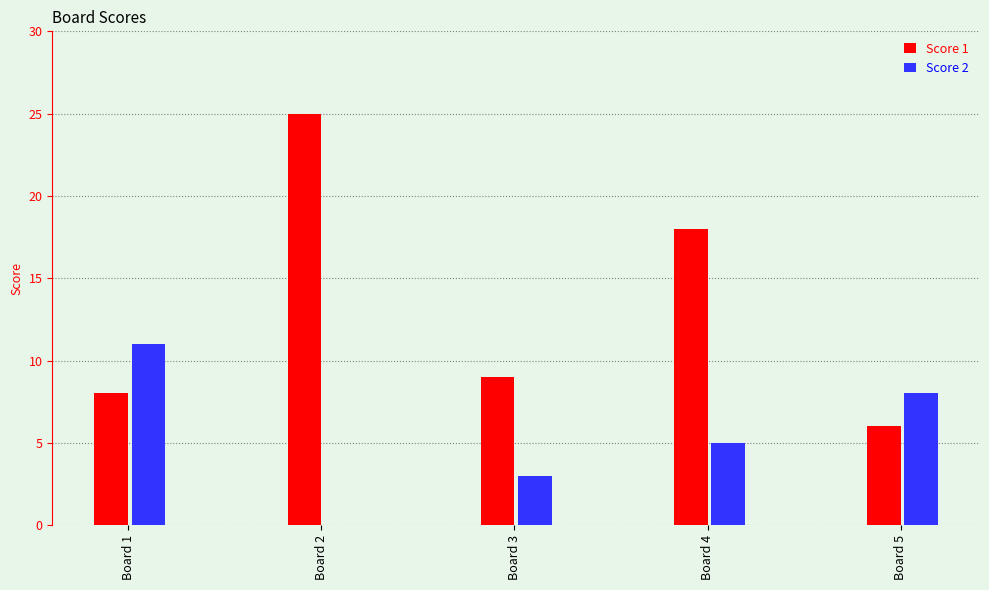

Are the bars grouped side by side (vs. stacked)?

Yes